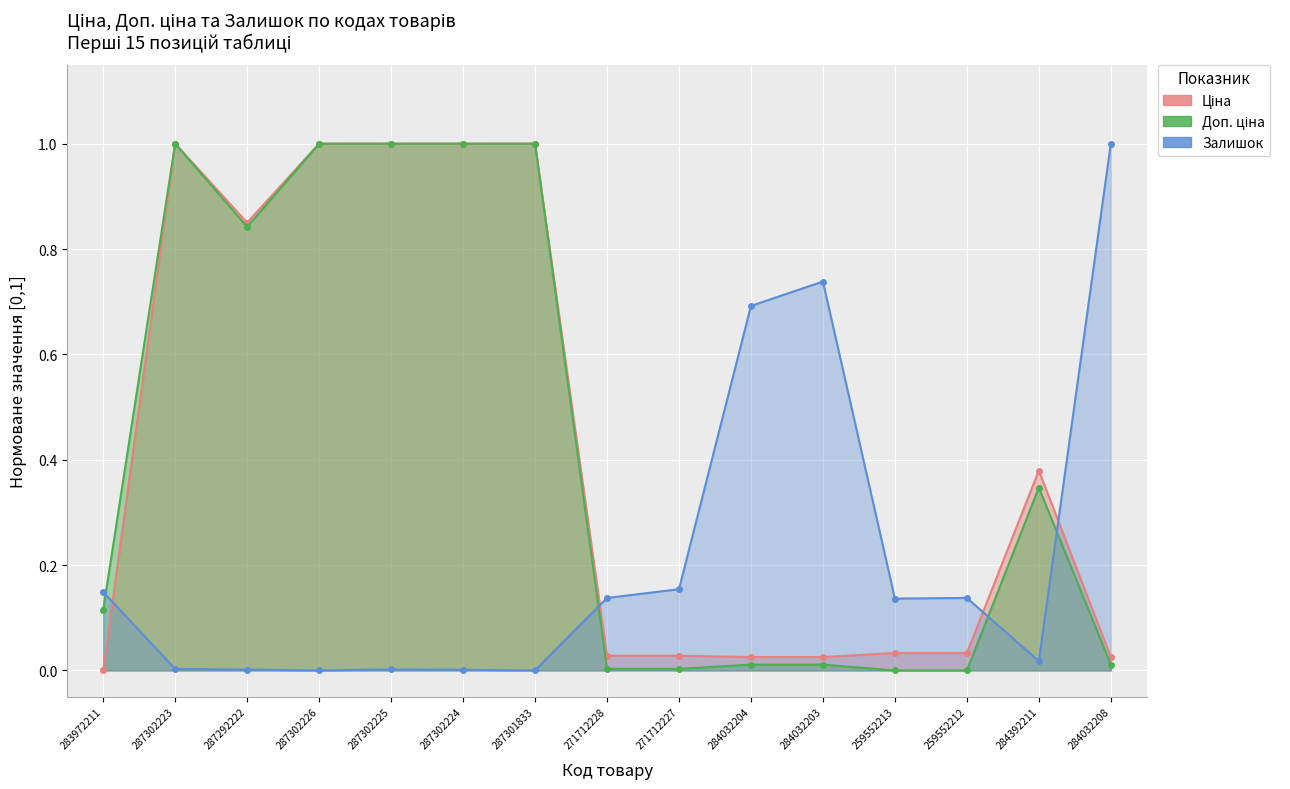

At which category is the sum across all series the highest?

287302223